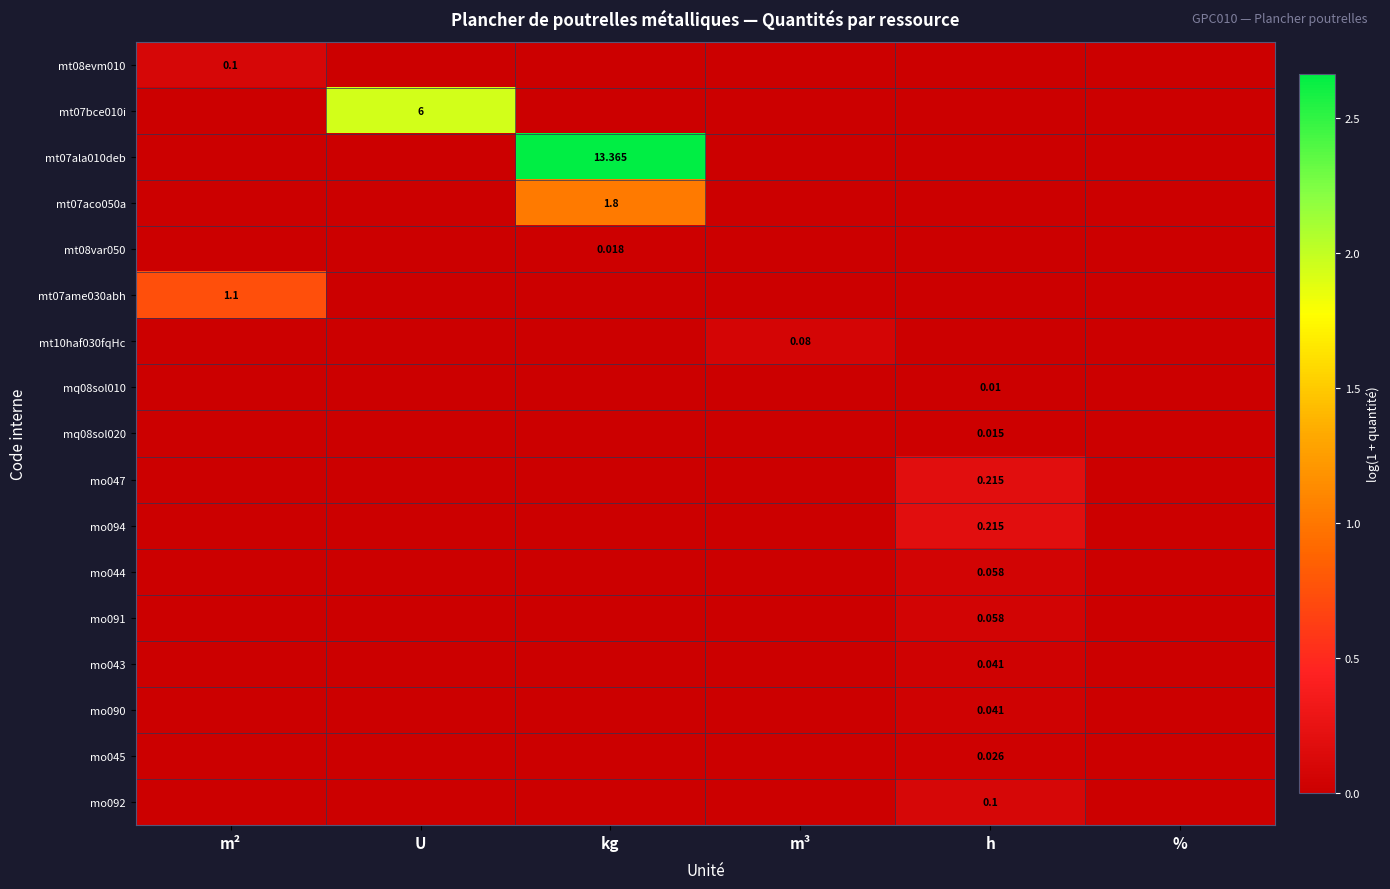

Which series has the widest spread of values?

mt07ala010deb